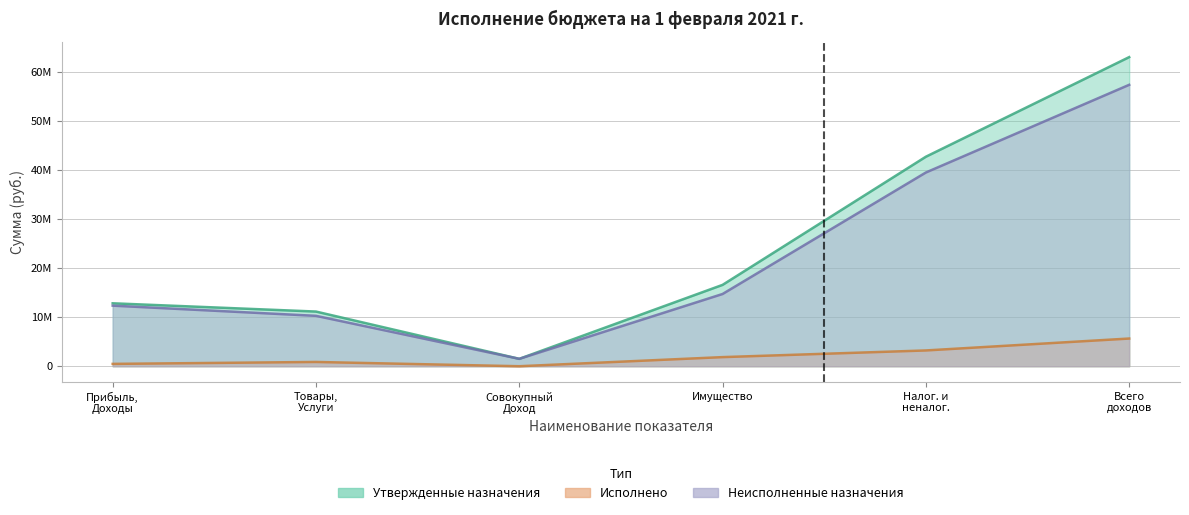

At Товары, Услуги, list the series in order from largest to smallest.

Утвержденные назначения, Неисполненные назначения, Исполнено